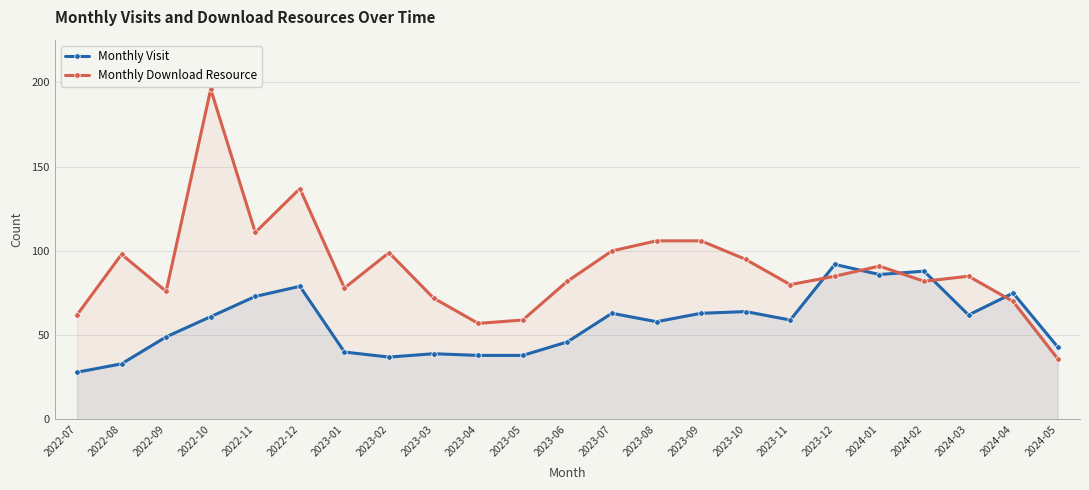

What is the label of the 10th point from the right?

2023-08